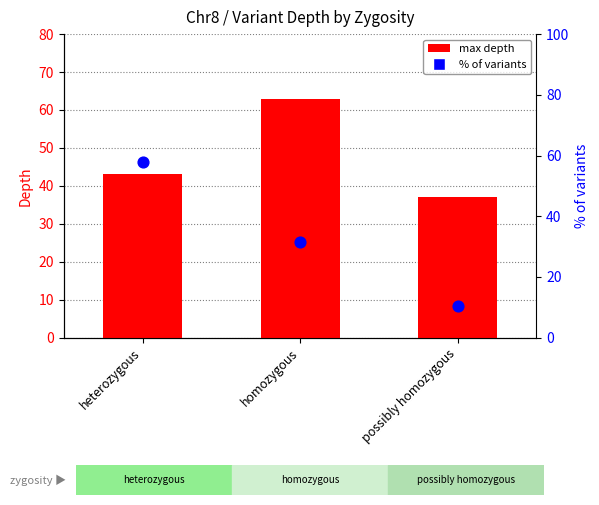

At which category is the sum across all series the highest?

heterozygous